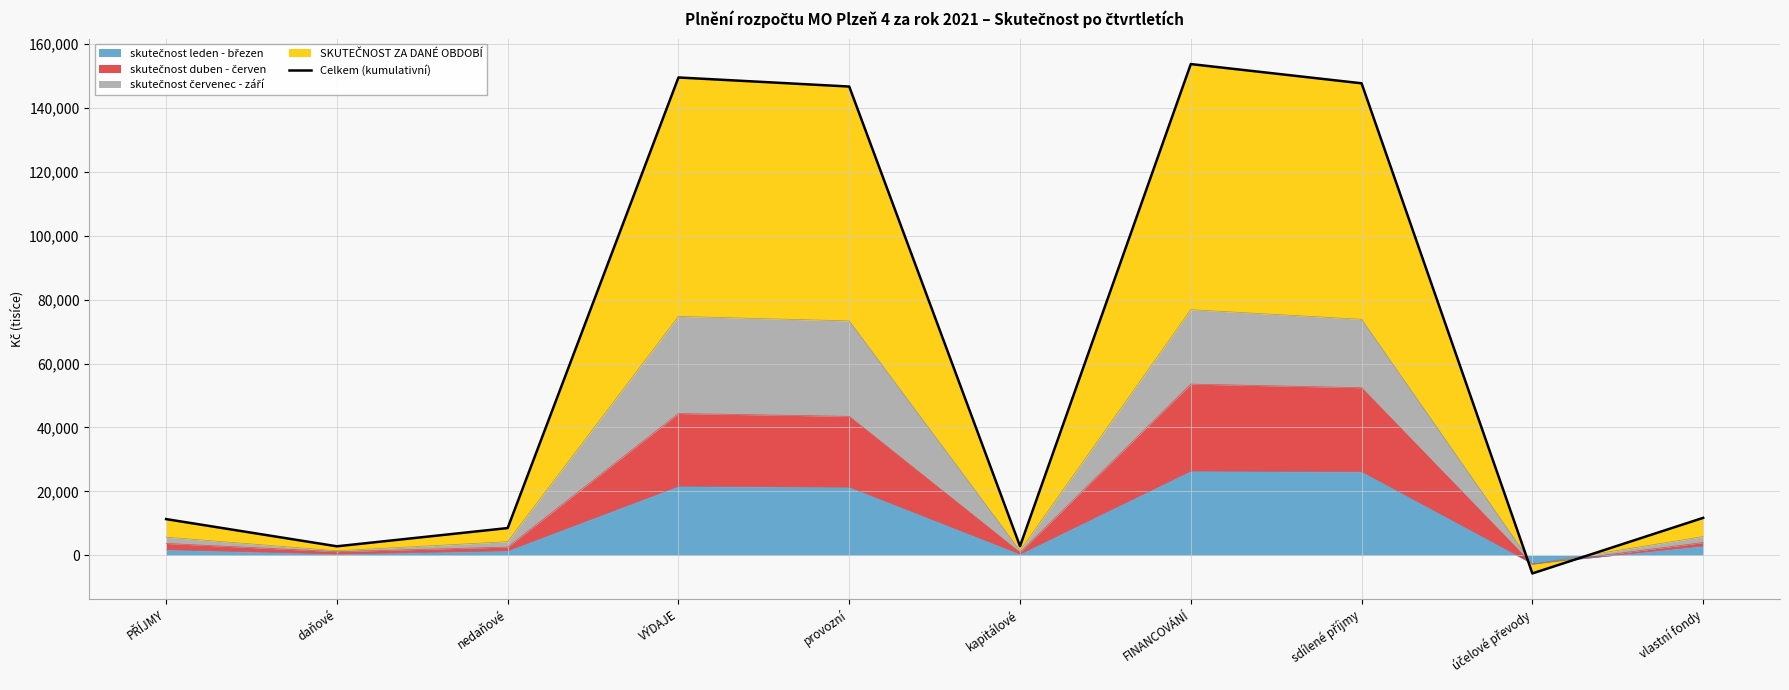

Is it true that the value at účelové převody is -9266.1?

False